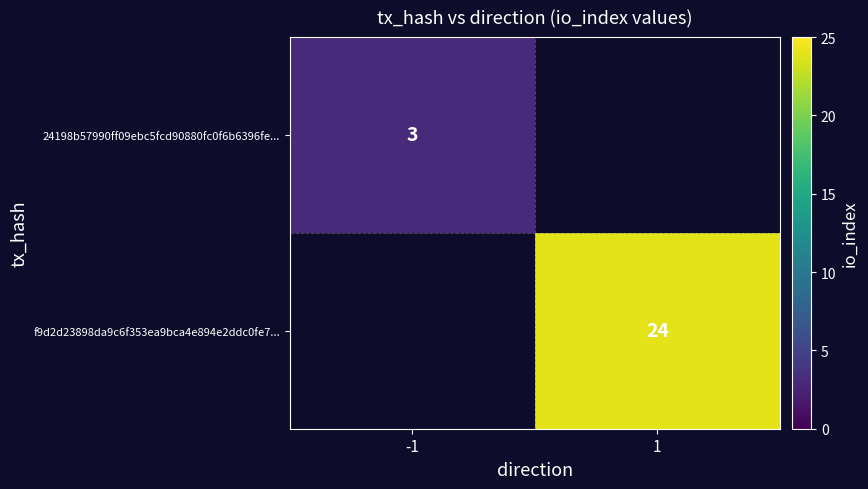

The 24198b57990ff09ebc5fcd90880fc0f6b6396fe... series shows 2 at -1. True or false?

False